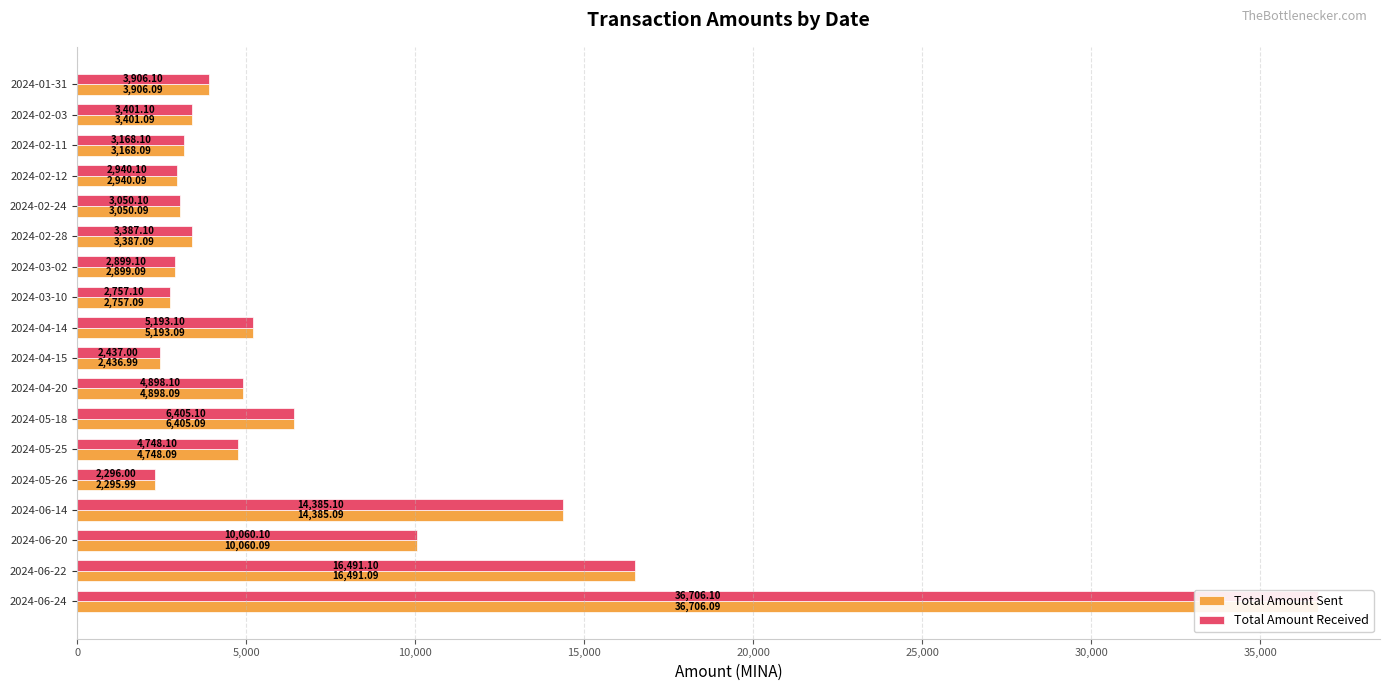

Reading left to right, transcribe all the data shown in this chart.

Total Amount Sent: 36706.1	16491.1	10060.1	14385.1	2296.0	4748.1	6405.1	4898.1	2437.0	5193.1	2757.1	2899.1	3387.1	3050.1	2940.1	3168.1	3401.1	3906.1
Total Amount Received: 36706.1	16491.1	10060.1	14385.1	2296.0	4748.1	6405.1	4898.1	2437.0	5193.1	2757.1	2899.1	3387.1	3050.1	2940.1	3168.1	3401.1	3906.1